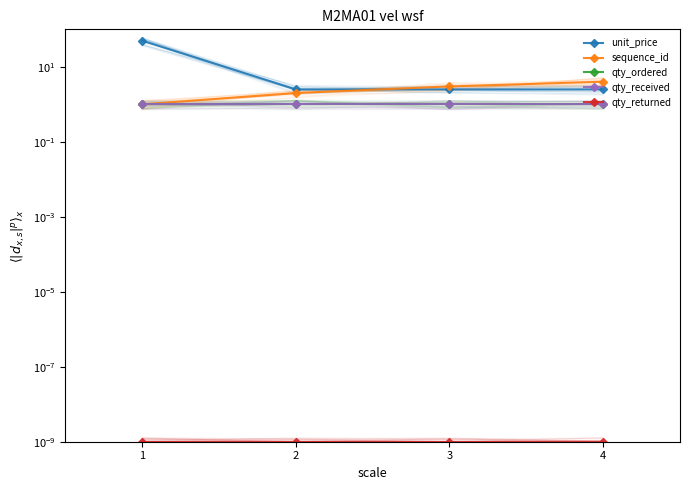

True or false: qty_ordered has more than 1 points higher than both neighbors.

False